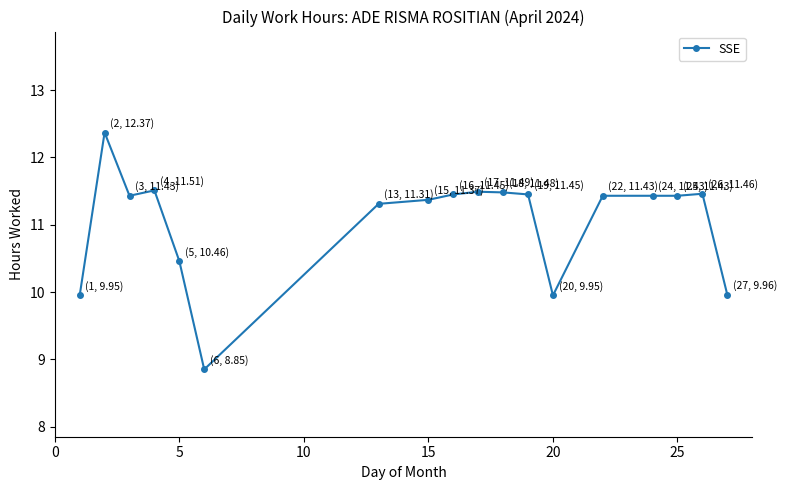

What is the value of the 3rd point from the left?

11.4